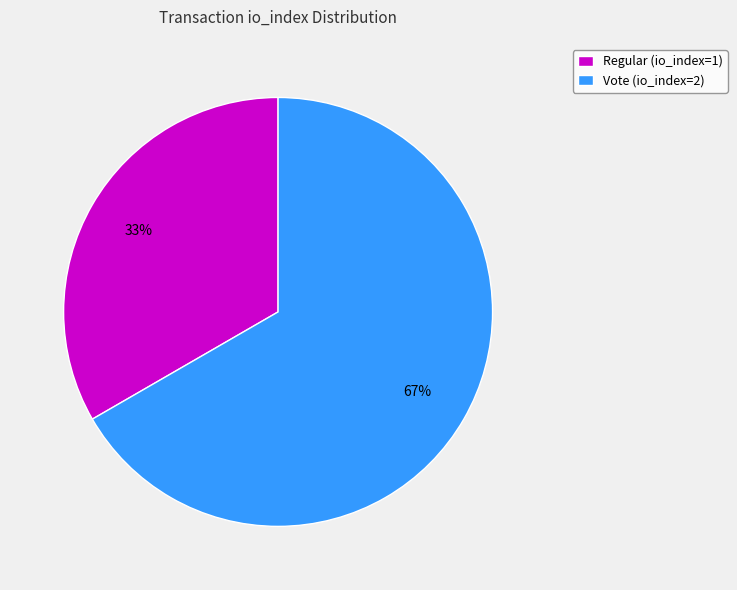

Between Regular (io_index=1) and Vote (io_index=2), which is larger?

Vote (io_index=2)